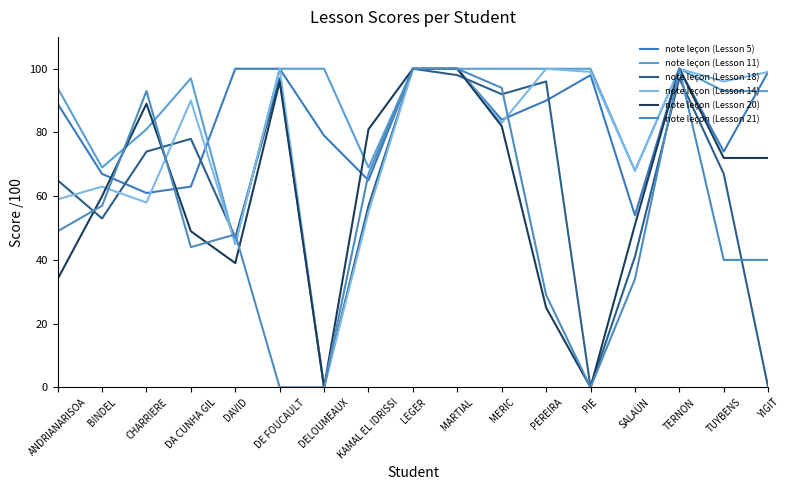

Where does the note leçon (Lesson 14) series first go above 90?

DE FOUCAULT